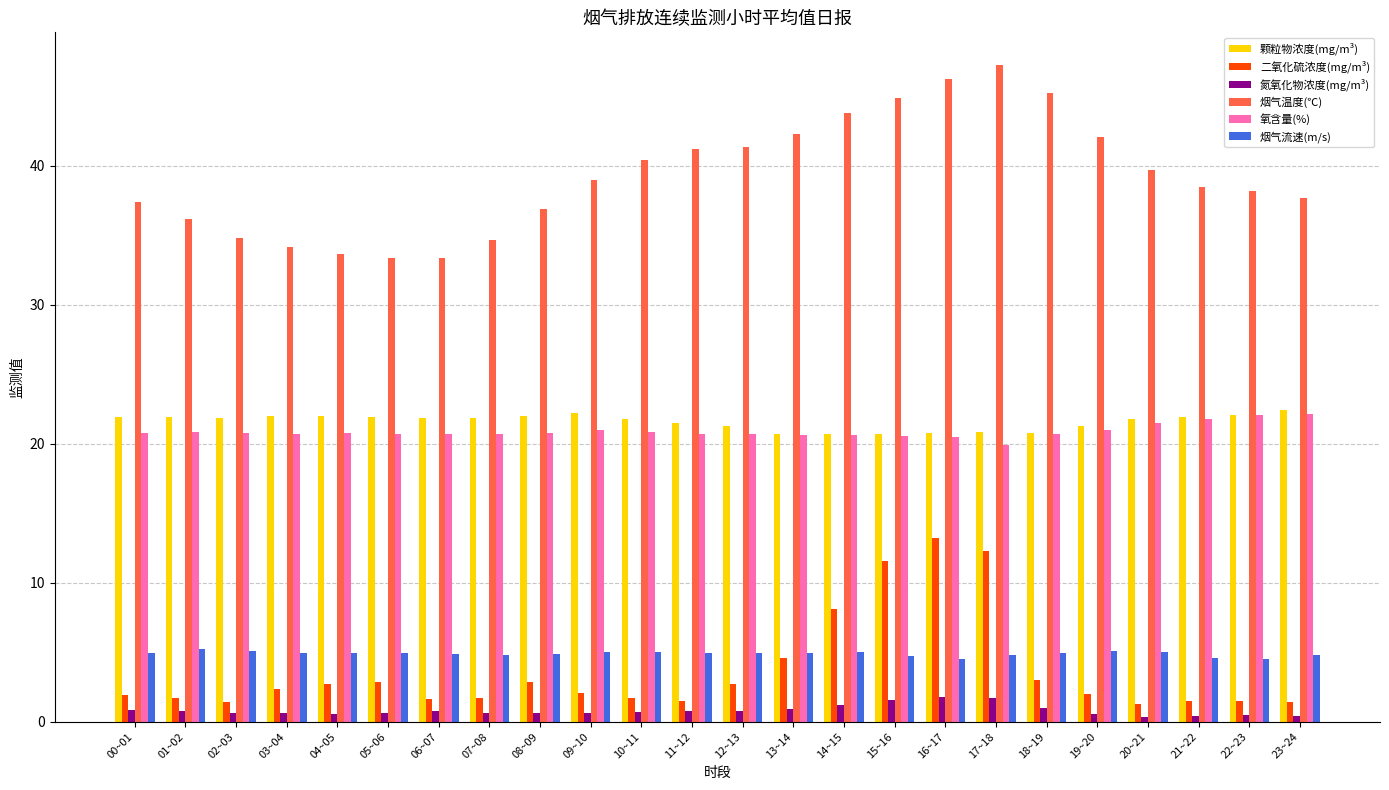

What is the minimum value for 二氧化硫浓度(mg/m³)?

1.3